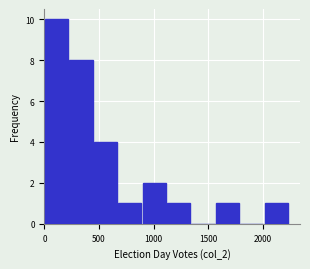

Reading left to right, list every bar in this chart as the range it spans on the x-axis followed by its height. Neither the bar edges nor the heights are printed on the chart, so give them approximately, as read against the axes.

0 to 250: 10
250 to 450: 8
450 to 700: 4
700 to 900: 1
900 to 1100: 2
1100 to 1350: 1
1350 to 1550: 0
1550 to 1800: 1
1800 to 2000: 0
2000 to 2250: 1